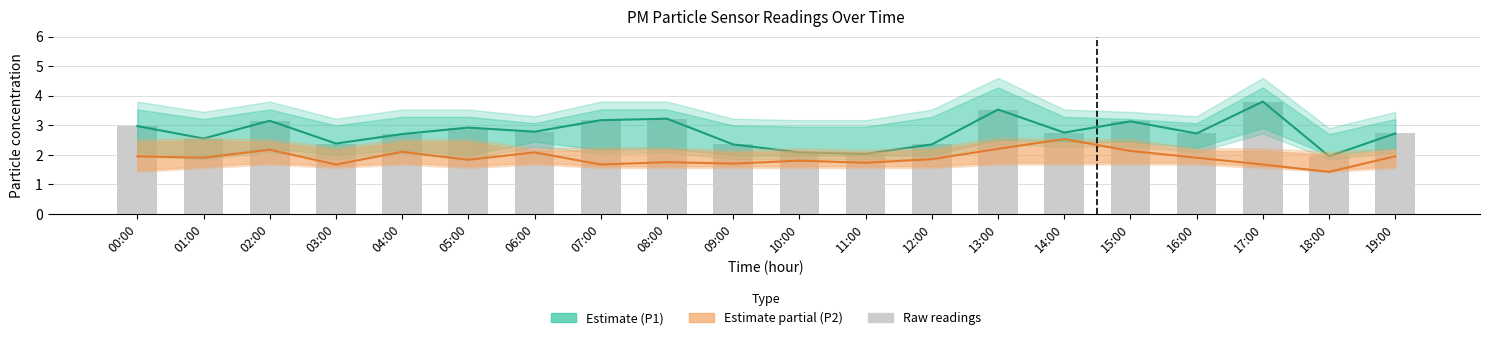

What is the label of the 20th bar from the right?

00:00